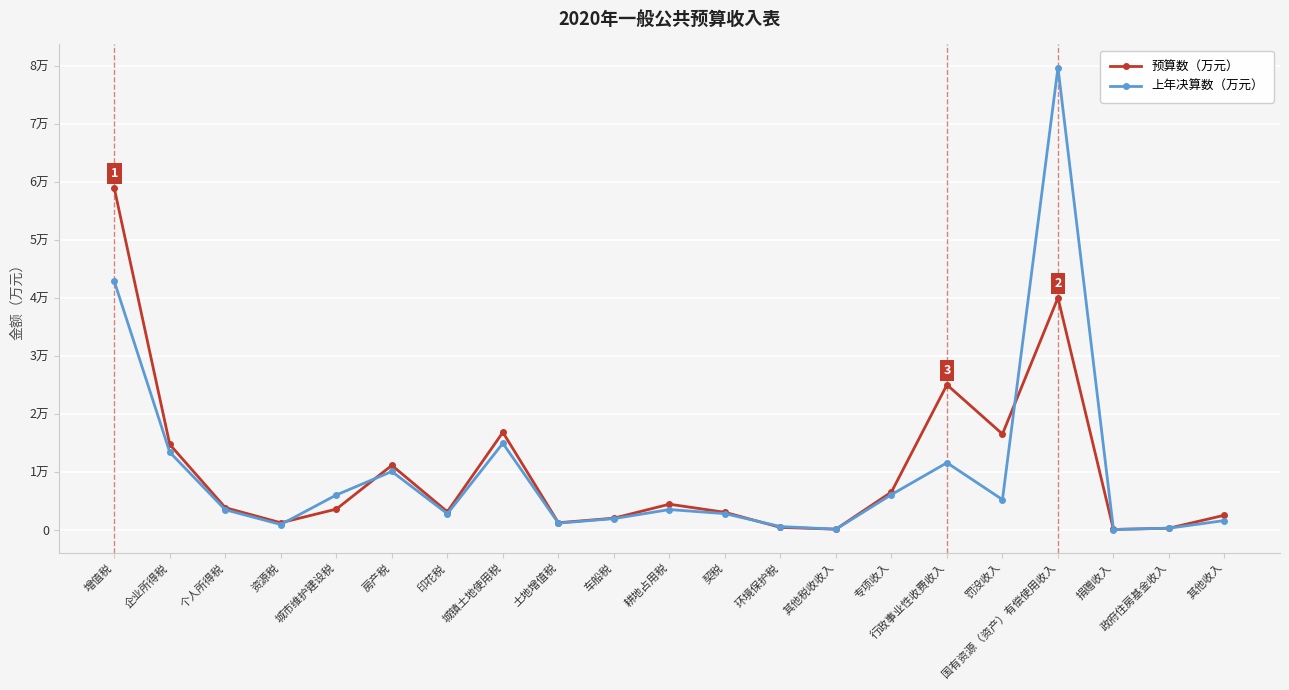

Rank the series by their maximum value, from lowest to highest.

预算数（万元）, 上年决算数（万元）